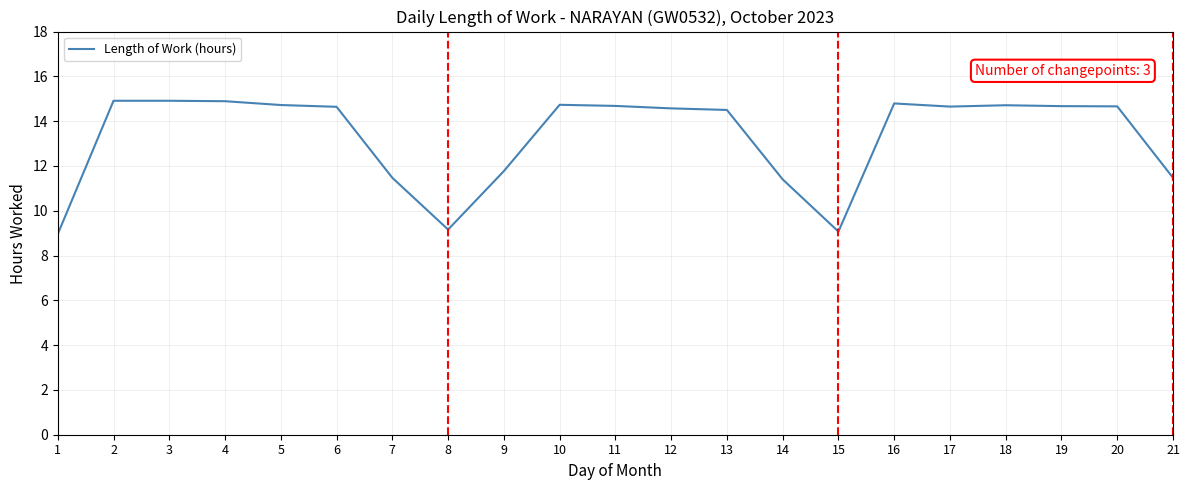

True or false: the data shows 2.9 at 1.

False